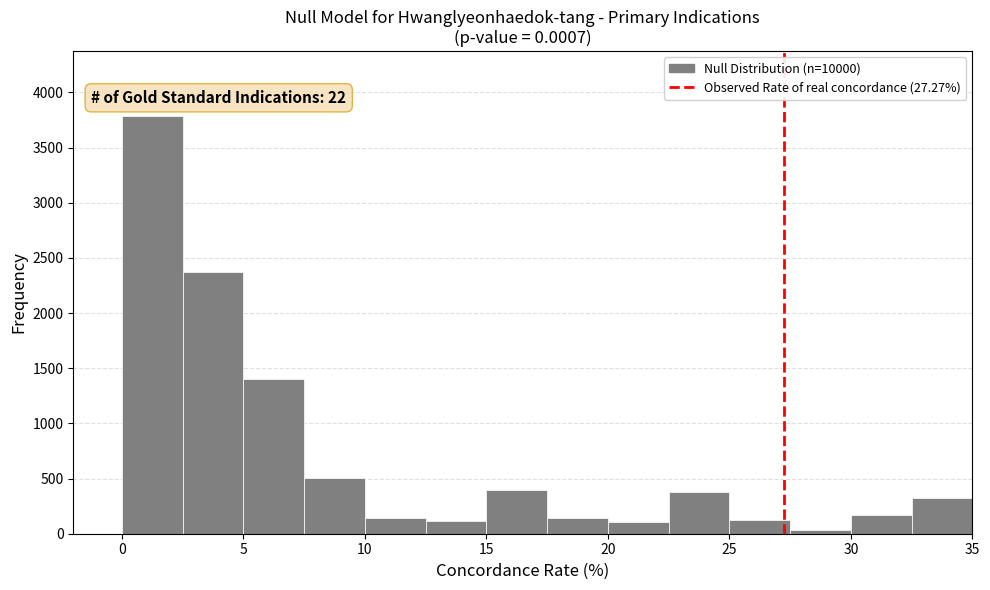

Over which range of the x-axis is the bar tallest?

0.0 to 2.5